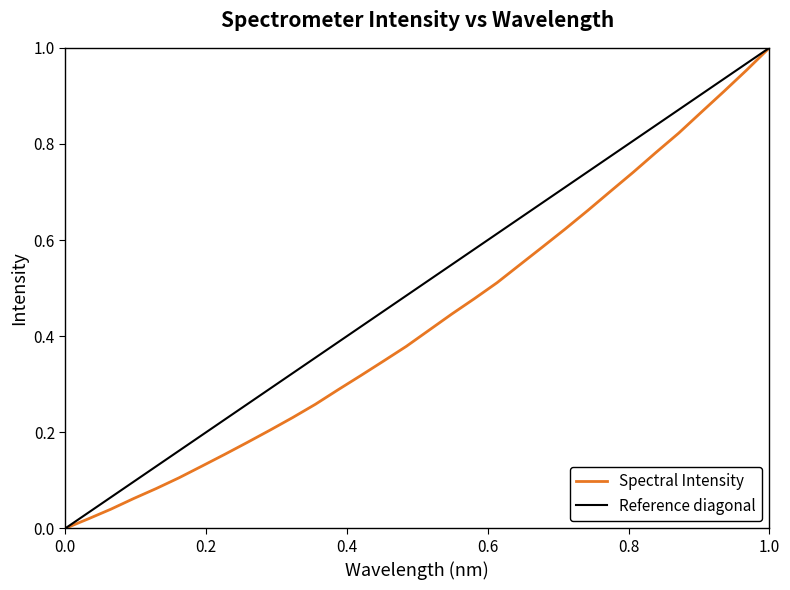

The value of Spectral Intensity at 0.0 is 0.0. True or false?

True